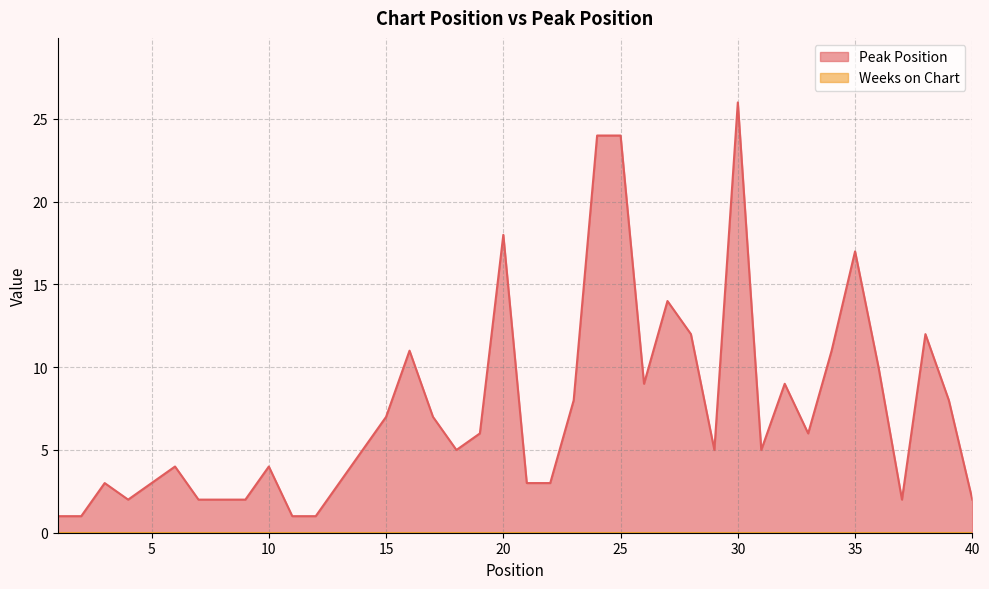

The value at 35 is 17. True or false?

True